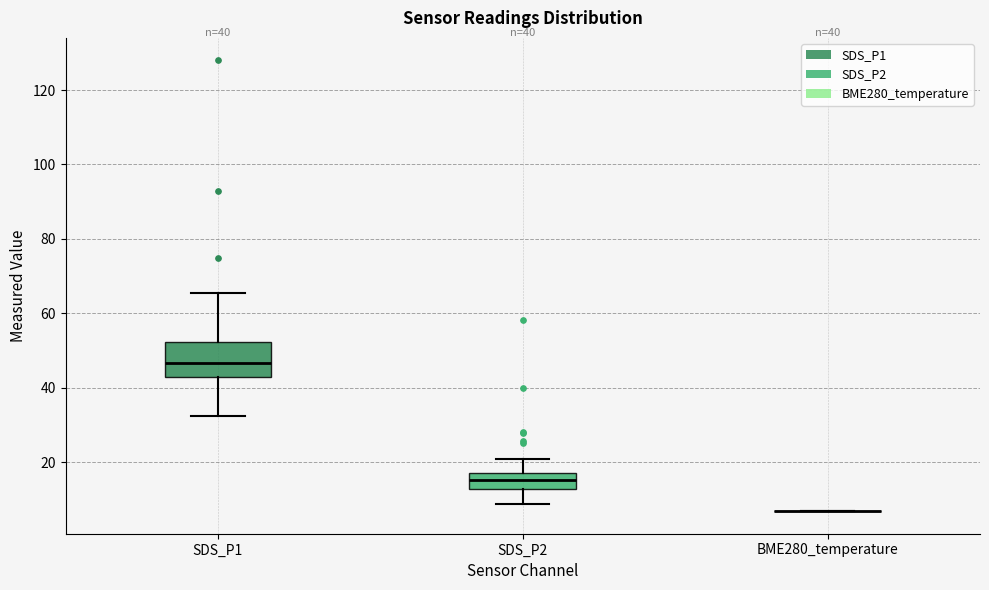

Which box is the tallest, from its lower edge to its upper edge?

SDS_P1